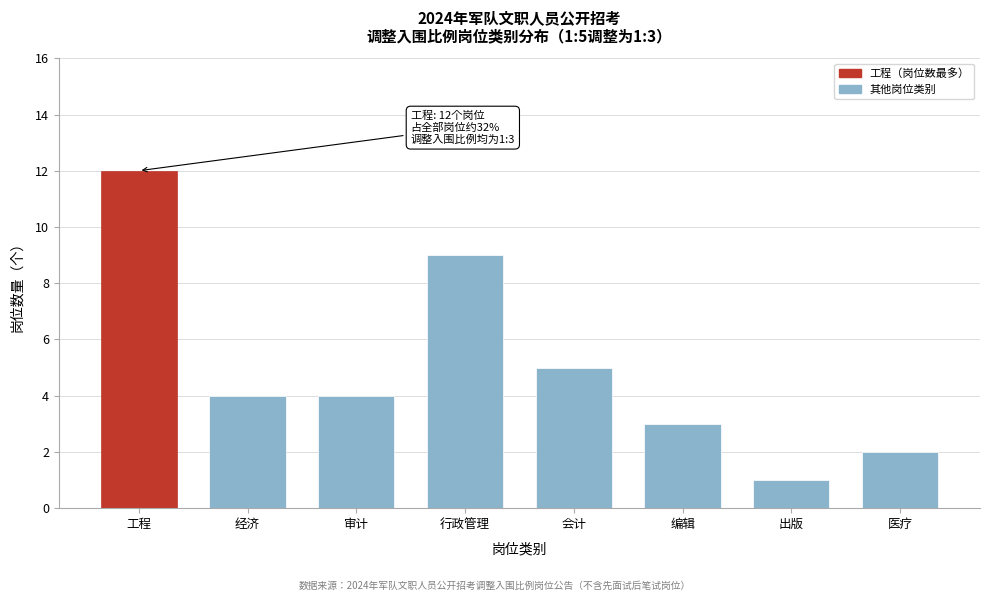

Reading right to left, extract all data points from this chart.

2	1	3	5	9	4	4	12